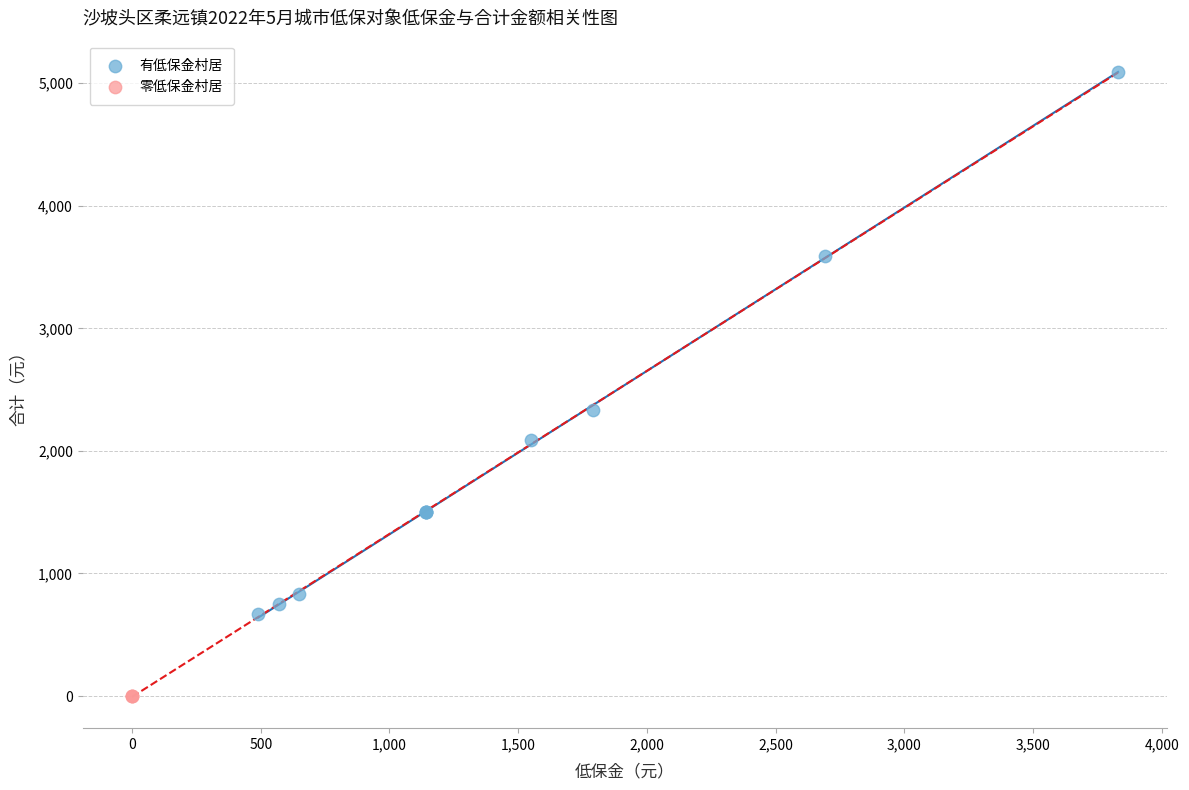

Which series contains the lowest Y value?

零低保金村居